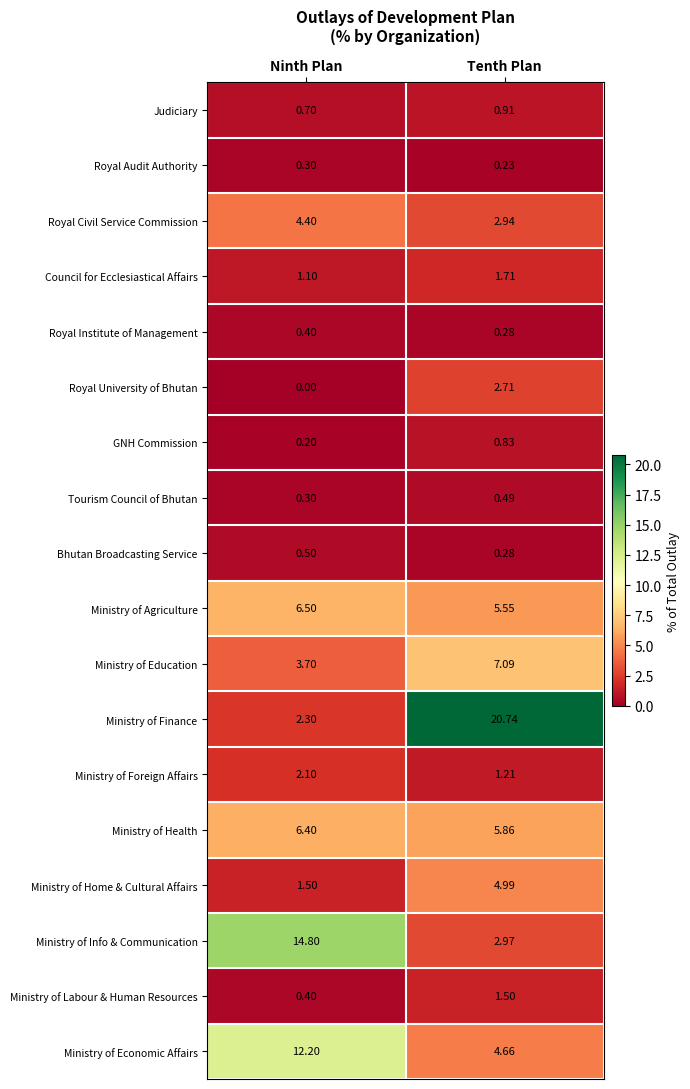

Which series has the largest total across all categories?

Ministry of Finance